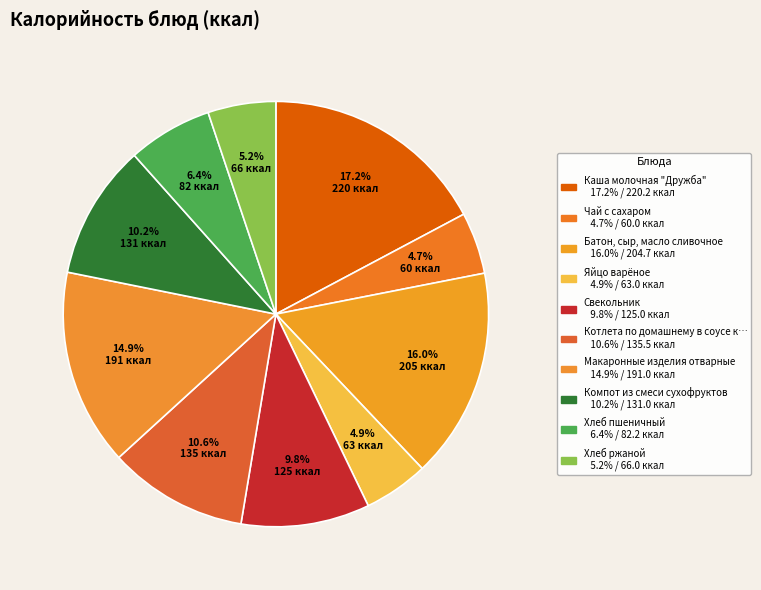

How many segments does this pie chart have?

10